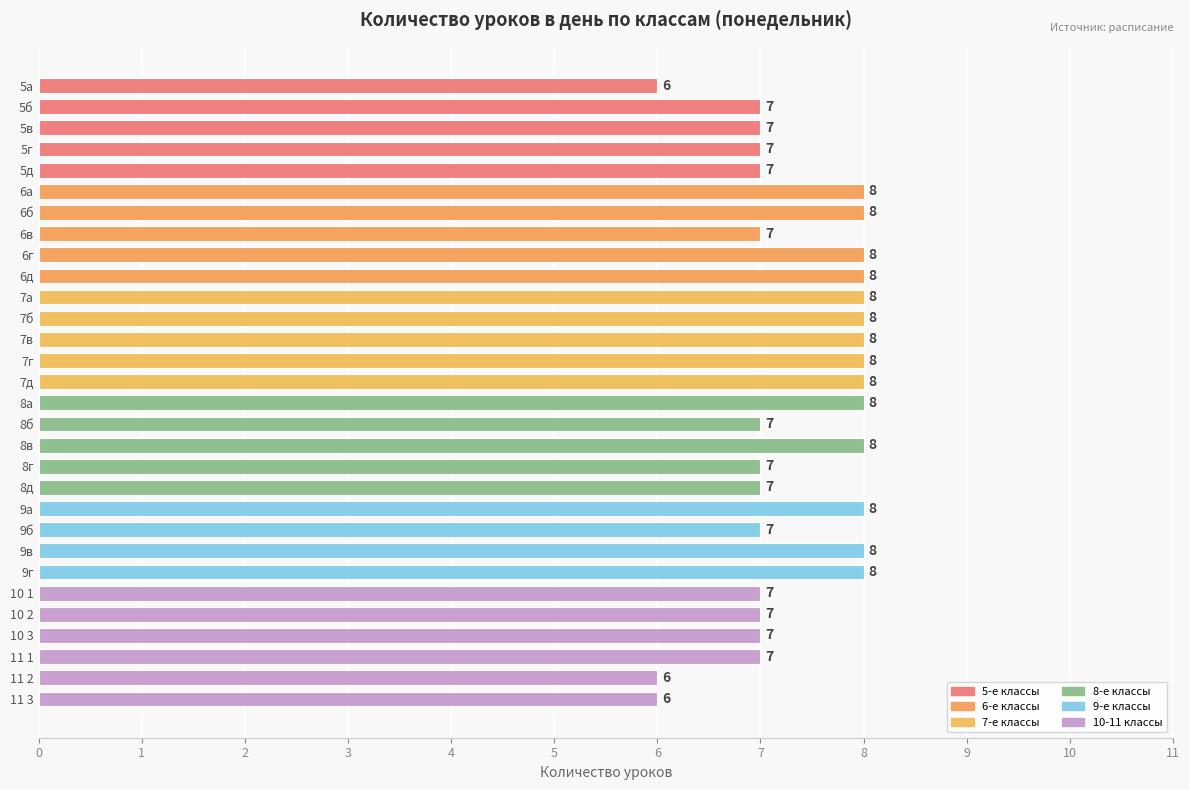

Read the value at 9в.

8